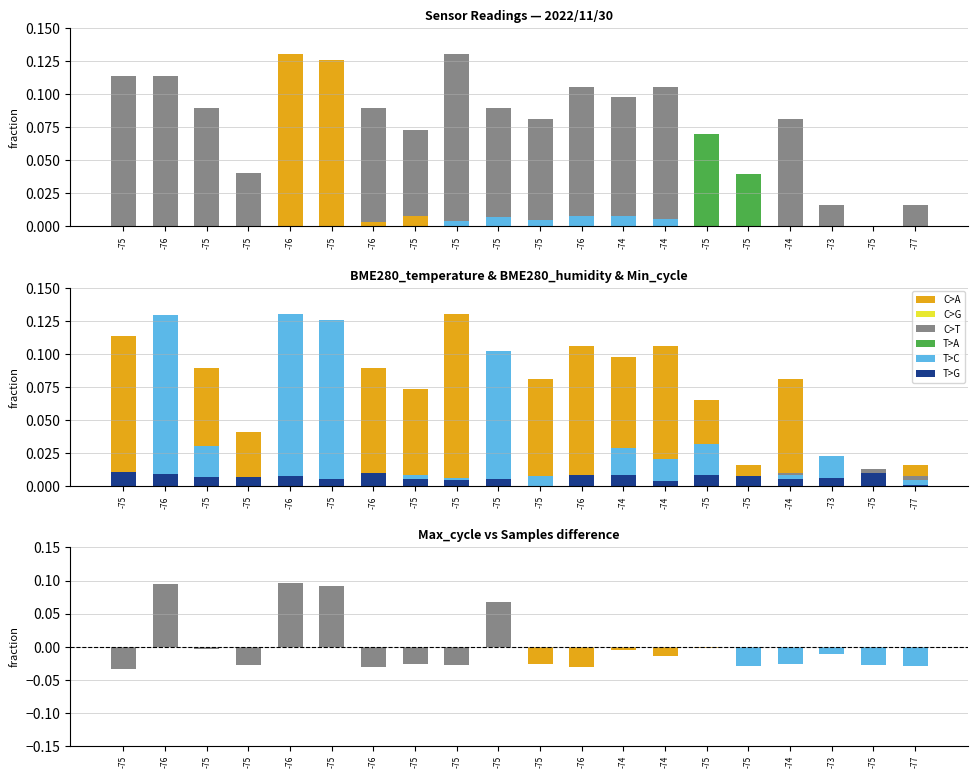

How many values in BME280_temperature are above zero?

19